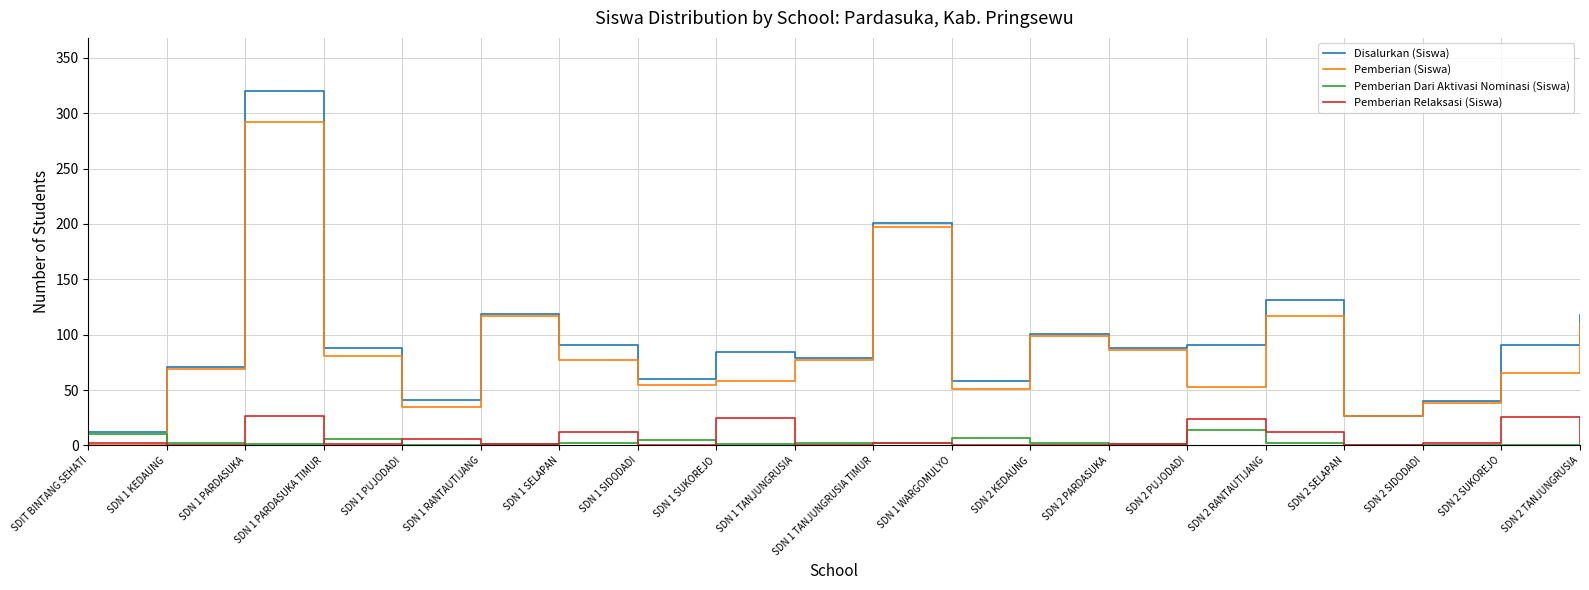

True or false: Pemberian Dari Aktivasi Nominasi (Siswa) and Pemberian Relaksasi (Siswa) intersect in this chart.

True